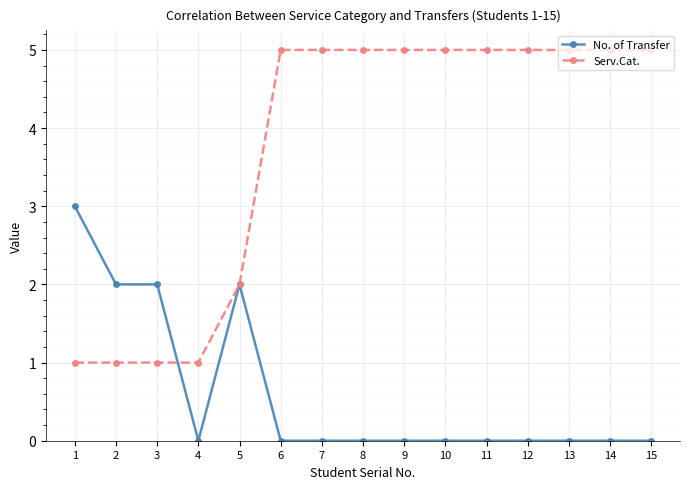

How many lines are shown in the chart?

2